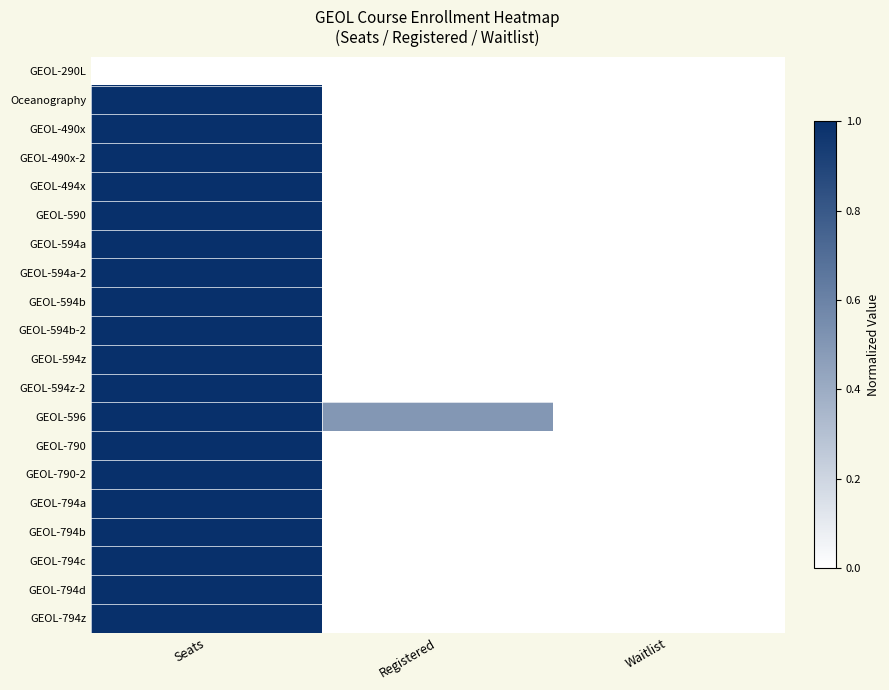

Rank the series at Waitlist from highest to lowest value.

GEOL-290L, Oceanography, GEOL-490x, GEOL-490x-2, GEOL-494x, GEOL-590, GEOL-594a, GEOL-594a-2, GEOL-594b, GEOL-594b-2, GEOL-594z, GEOL-594z-2, GEOL-596, GEOL-790, GEOL-790-2, GEOL-794a, GEOL-794b, GEOL-794c, GEOL-794d, GEOL-794z